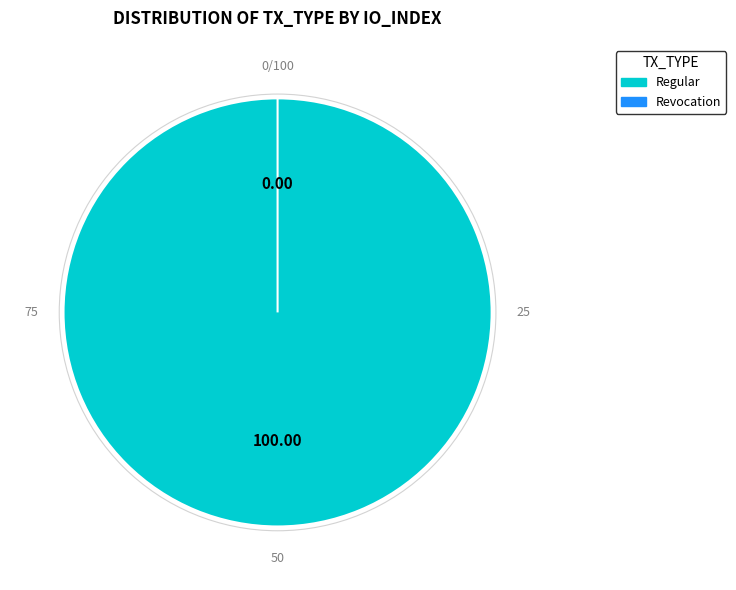

What is the smallest slice in the pie chart?

Revocation